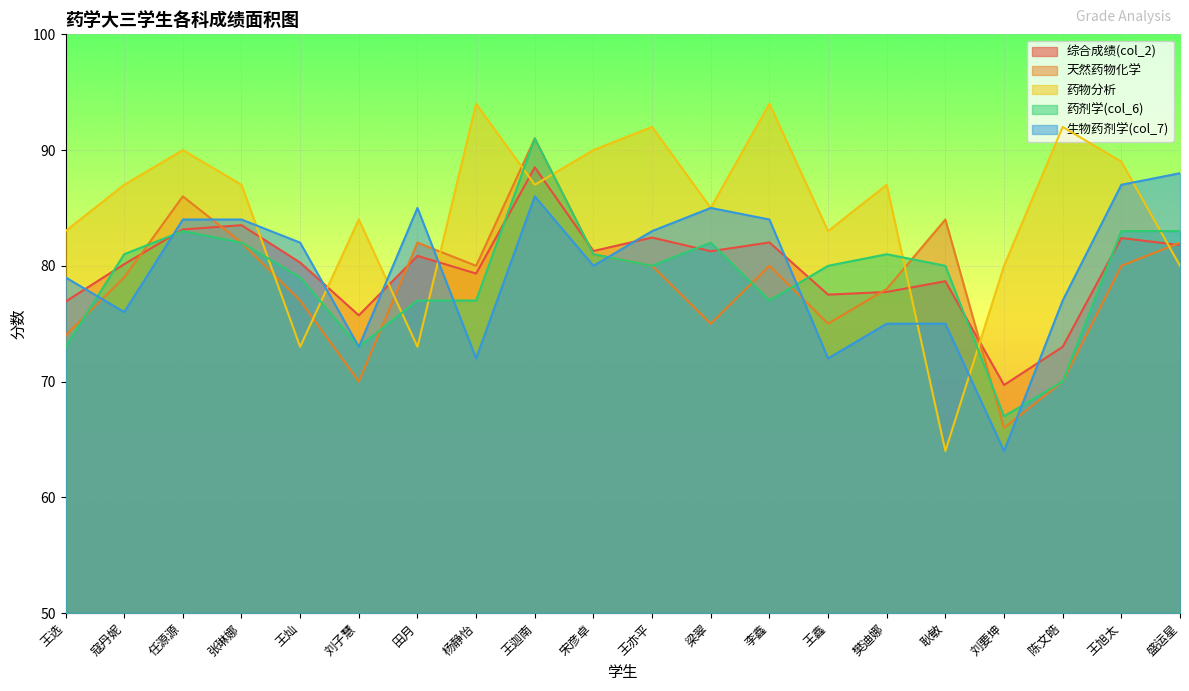

Between which two adjacent categories do 生物药剂学(col_7) and 药剂学(col_6) first intersect?

王选 and 寇丹妮